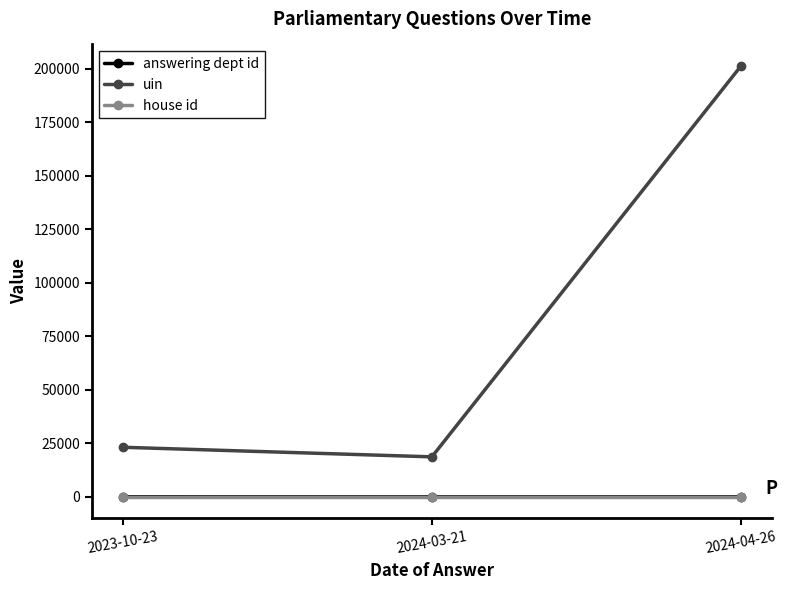

At which category is the sum across all series the highest?

2024-04-26